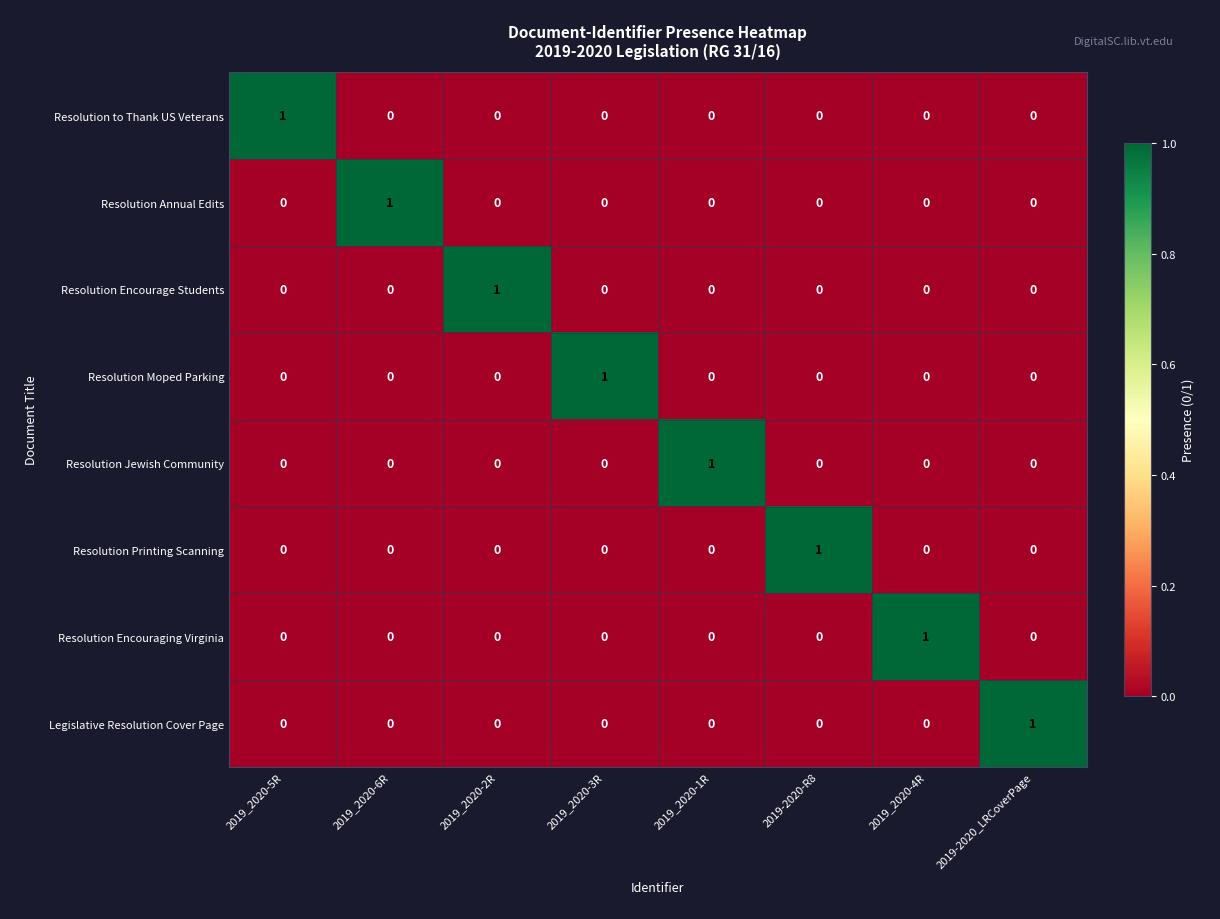

Count the Resolution Encourage Students values in the range 0 to 1.

8